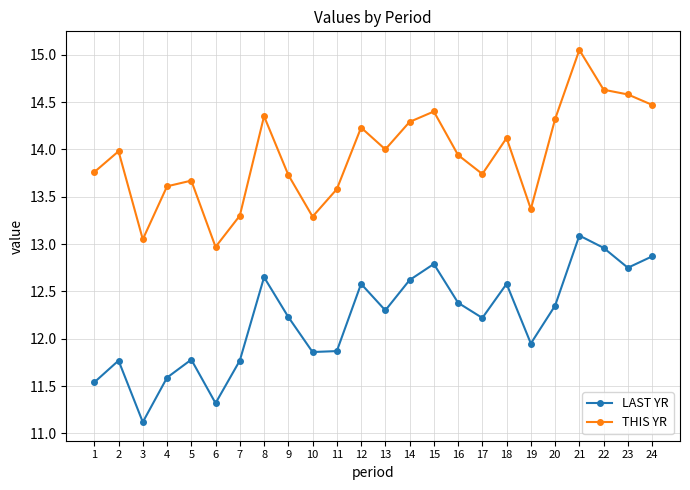

What is the value of the LAST YR point at the 18th from the left?

12.6